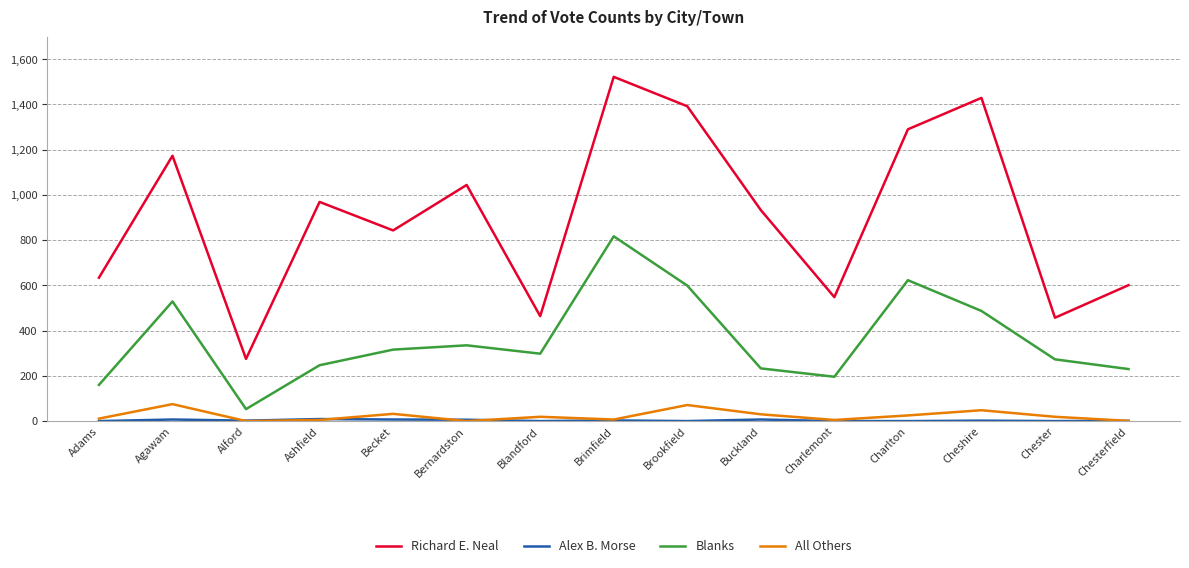

Which series has the largest total across all categories?

Richard E. Neal